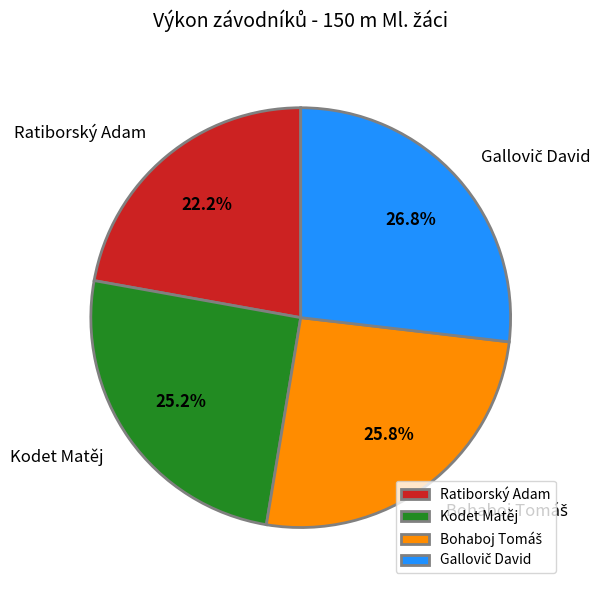

What percentage is NOT represented by Ratiborský Adam?

77.8%